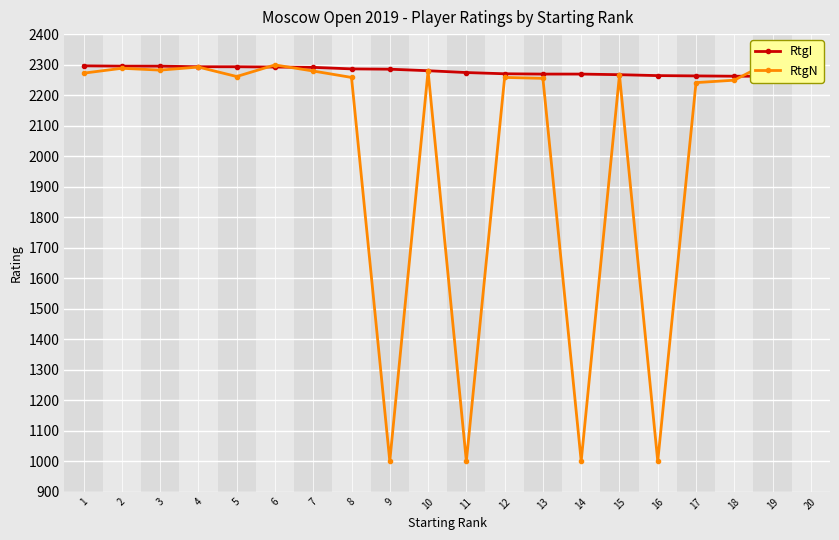

In RtgN, how many points are lower than both neighbors (excluding endpoints)?

6